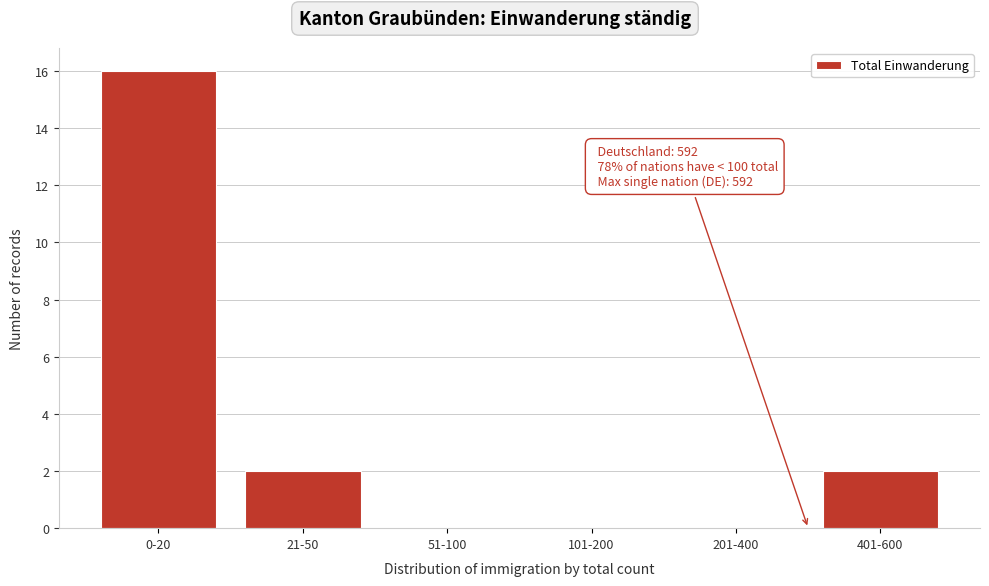

Reading right to left, list all the values displayed in this chart.

401-600=2	201-400=0	101-200=0	51-100=0	21-50=2	0-20=16